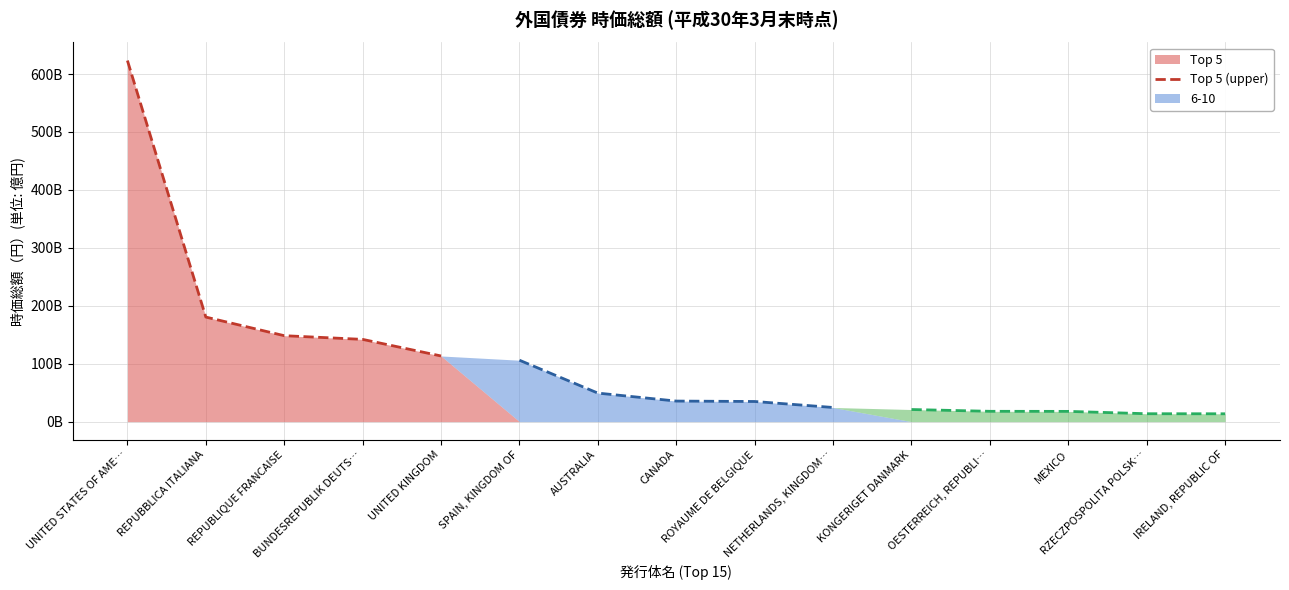

How many distinct data groups are displayed?

3